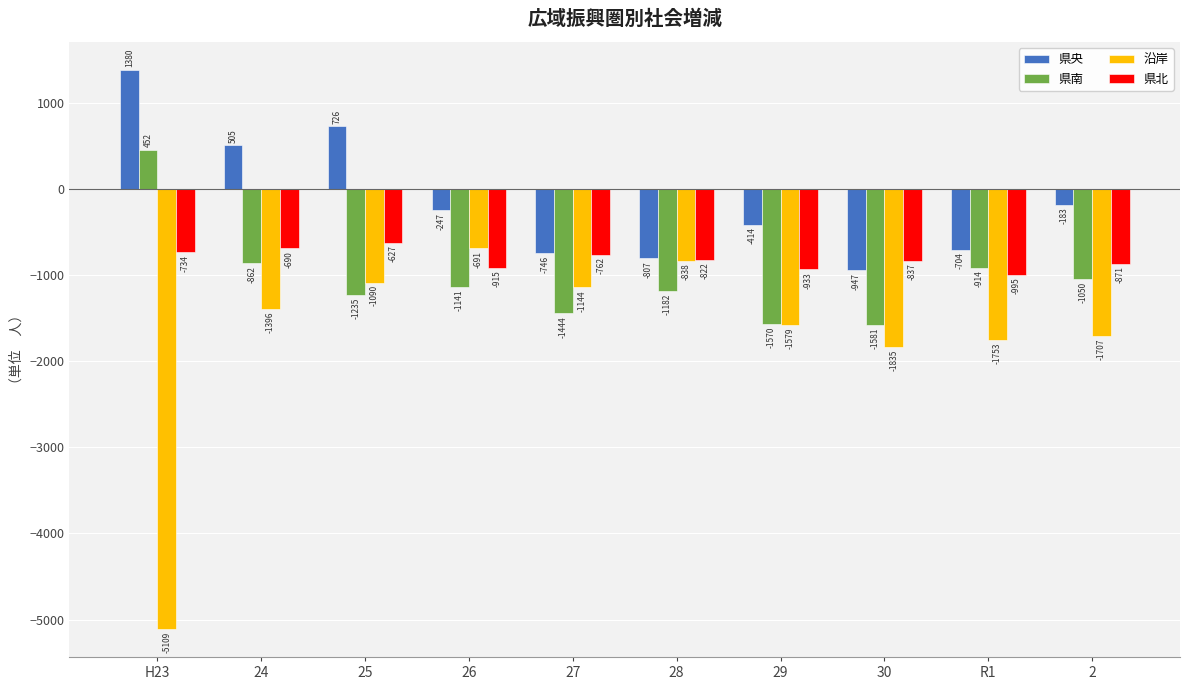

Reading left to right, list all the values displayed in this chart.

県央: H23=1380	24=505	25=726	26=-247	27=-746	28=-807	29=-414	30=-947	R1=-704	2=-183
県南: H23=452	24=-862	25=-1235	26=-1141	27=-1444	28=-1182	29=-1570	30=-1581	R1=-914	2=-1050
沿岸: H23=-5109	24=-1396	25=-1090	26=-691	27=-1144	28=-838	29=-1579	30=-1835	R1=-1753	2=-1707
県北: H23=-734	24=-690	25=-627	26=-915	27=-762	28=-822	29=-933	30=-837	R1=-995	2=-871